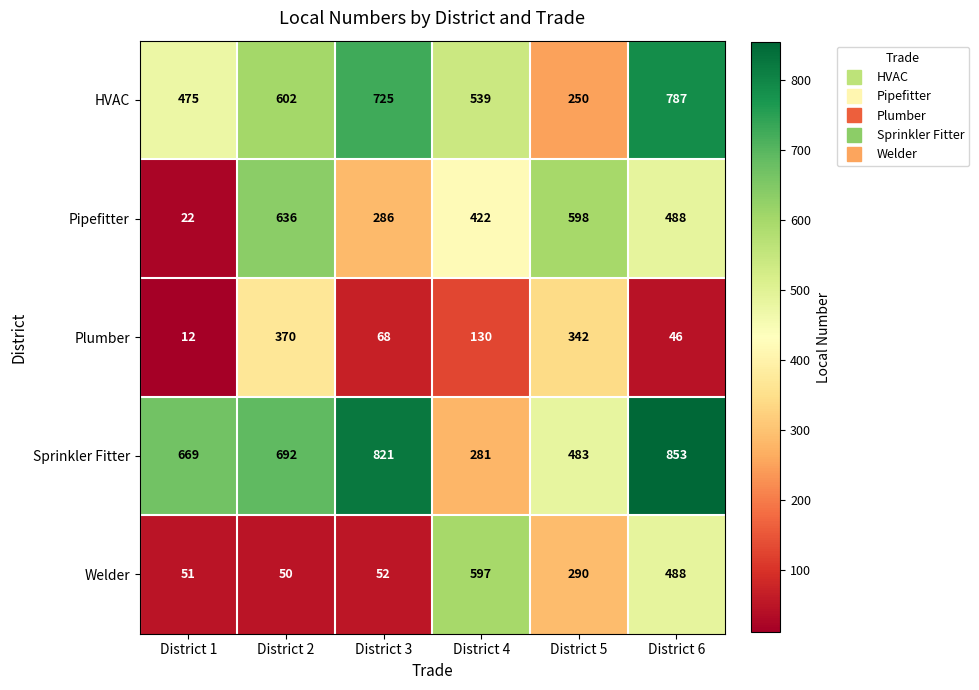

Reading left to right, what are all the values shown in this chart?

HVAC: District 1=475	District 2=602	District 3=725	District 4=539	District 5=250	District 6=787
Pipefitter: District 1=22	District 2=636	District 3=286	District 4=422	District 5=598	District 6=488
Plumber: District 1=12	District 2=370	District 3=68	District 4=130	District 5=342	District 6=46
Sprinkler Fitter: District 1=669	District 2=692	District 3=821	District 4=281	District 5=483	District 6=853
Welder: District 1=51	District 2=50	District 3=52	District 4=597	District 5=290	District 6=488